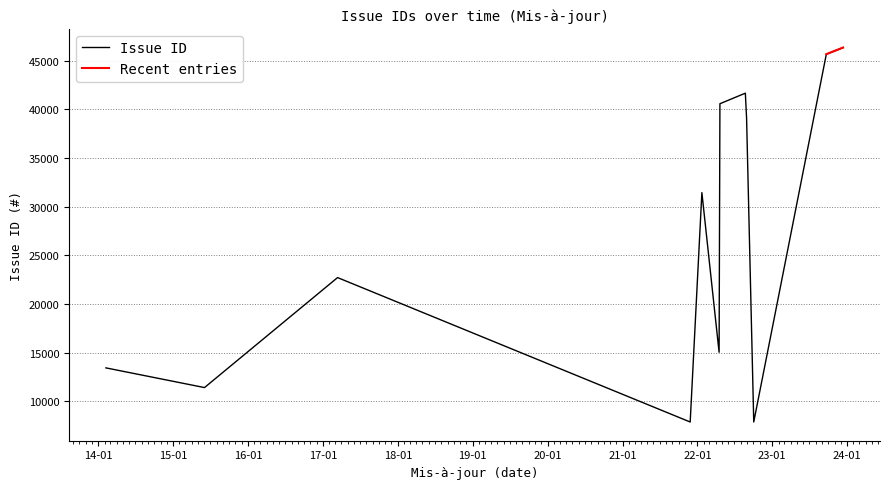

Is this an area chart (filled region under the line)?

No